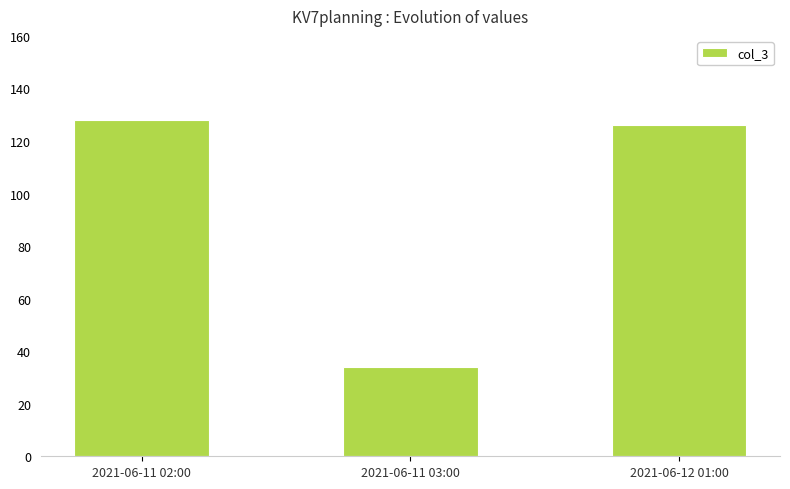

Rank the categories by value from highest to lowest.

2021-06-11 02:00, 2021-06-12 01:00, 2021-06-11 03:00